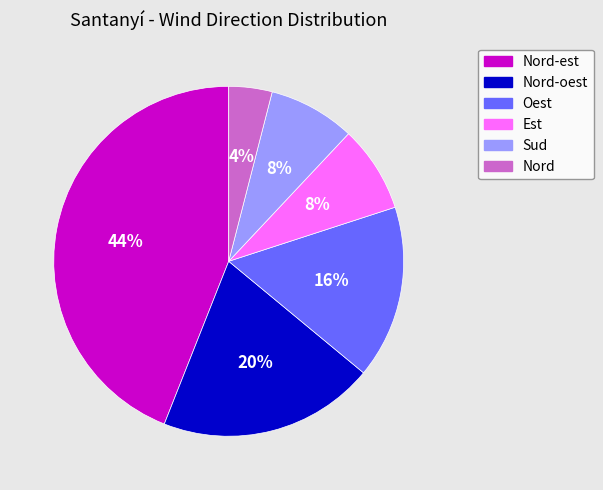

Which has a higher value, Nord-est or Nord-oest?

Nord-est